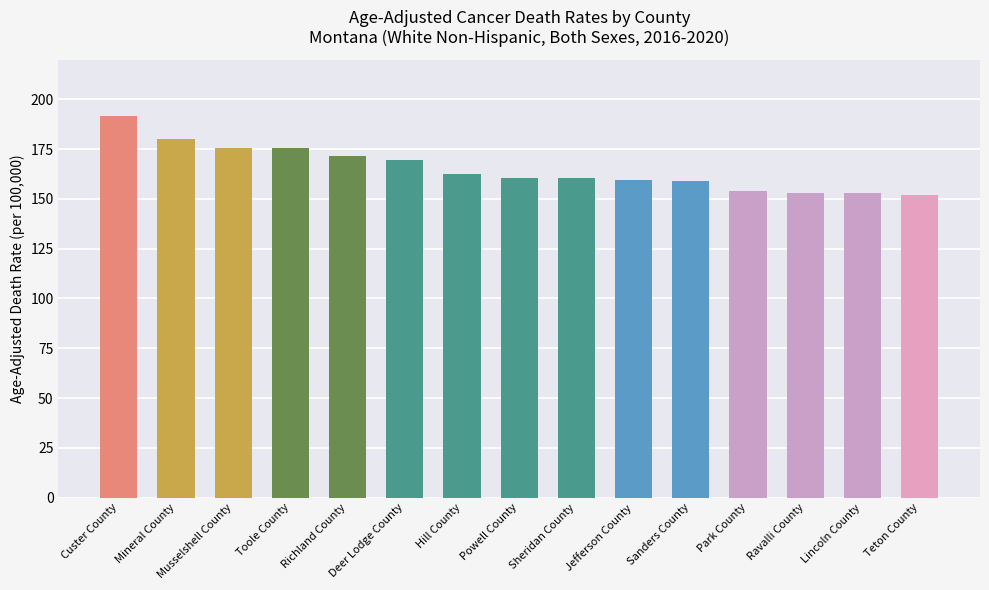

What is the ratio of the value at Sheridan County to the value at Hill County?

1.0